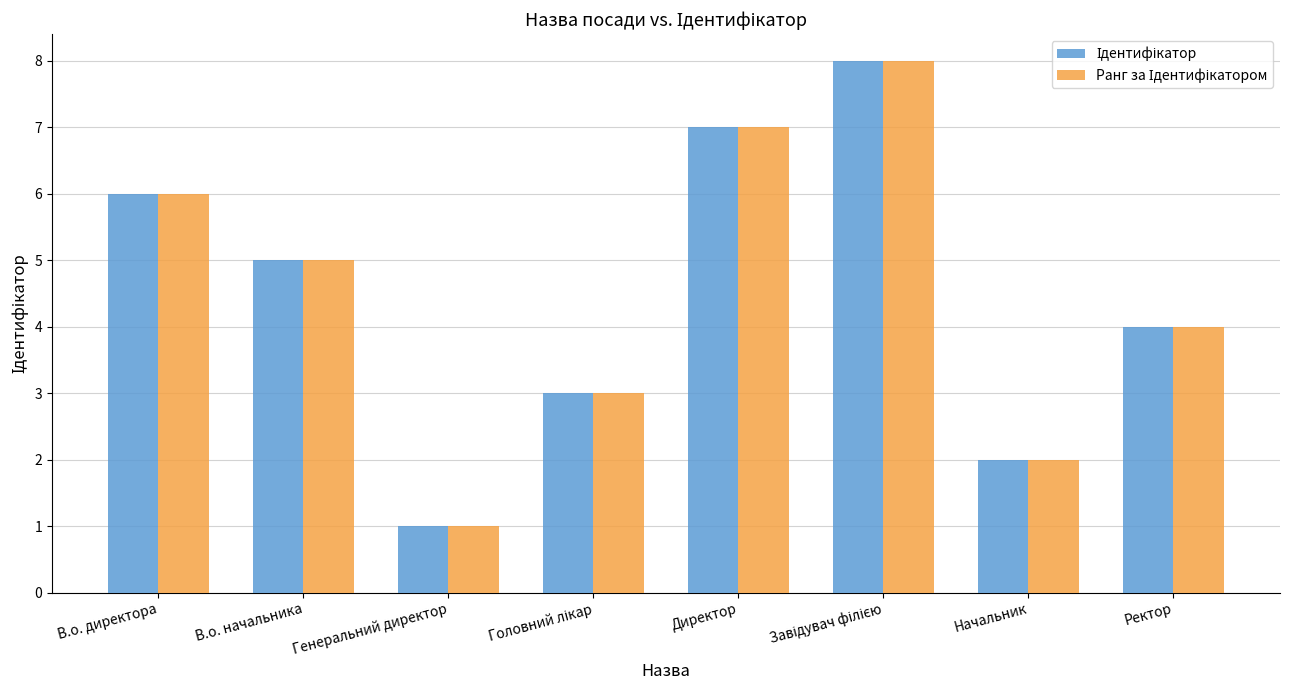

What is the total value across all series at Начальник?

4